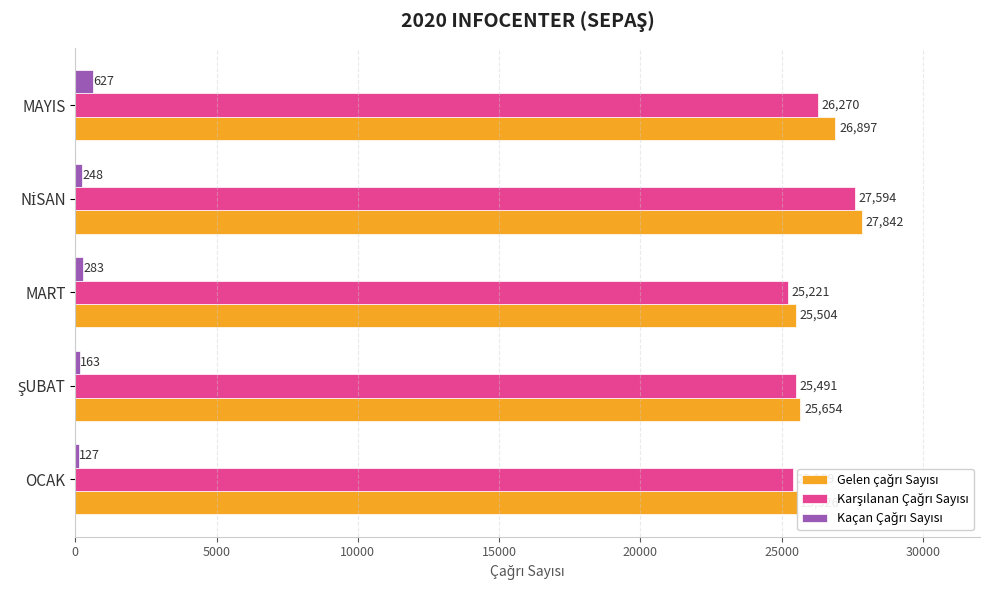

What is the difference between the highest and lowest values at OCAK?

25399